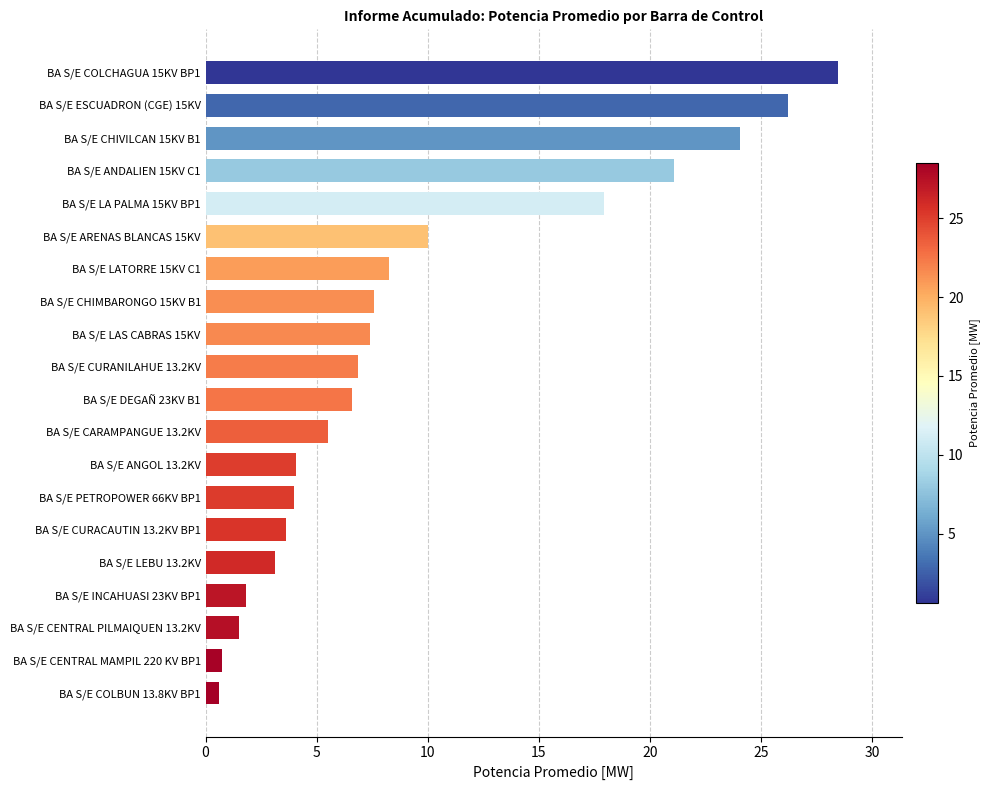

What is the difference between the maximum and minimum values?

27.9